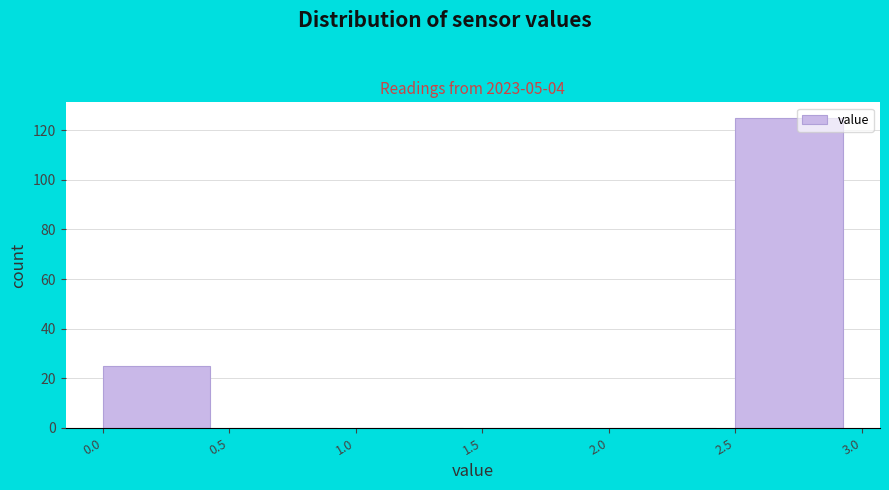

Over which range of the x-axis is the bar tallest?

2.5 to 3.0